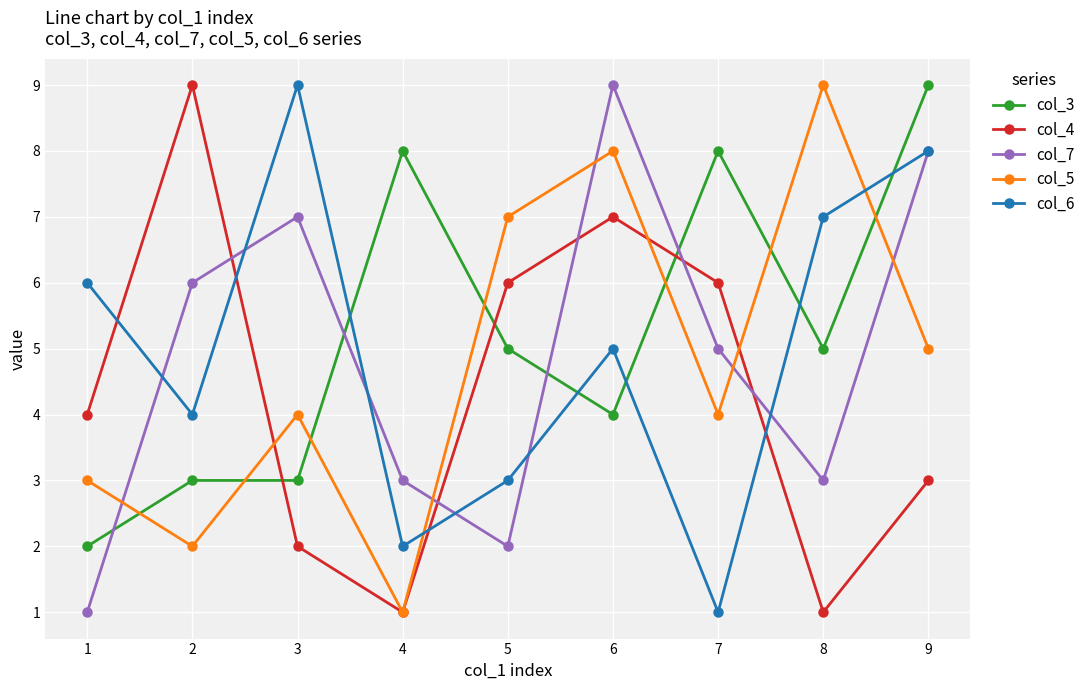

What is the sum of all col_4 values?

39